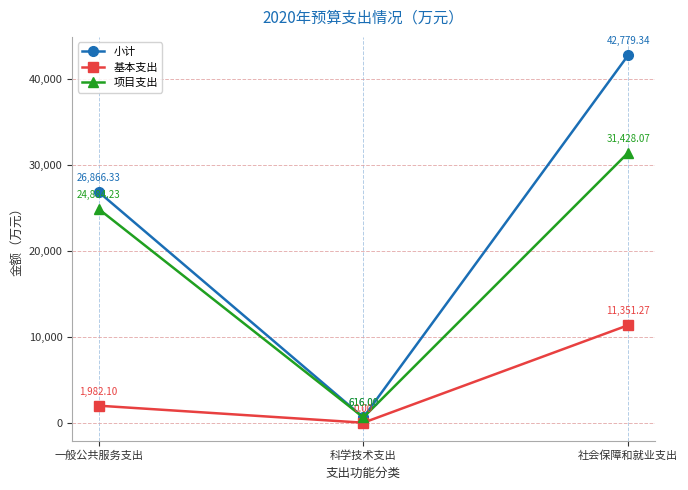

Is it true that 小计 equals 45812.4 at 一般公共服务支出?

False